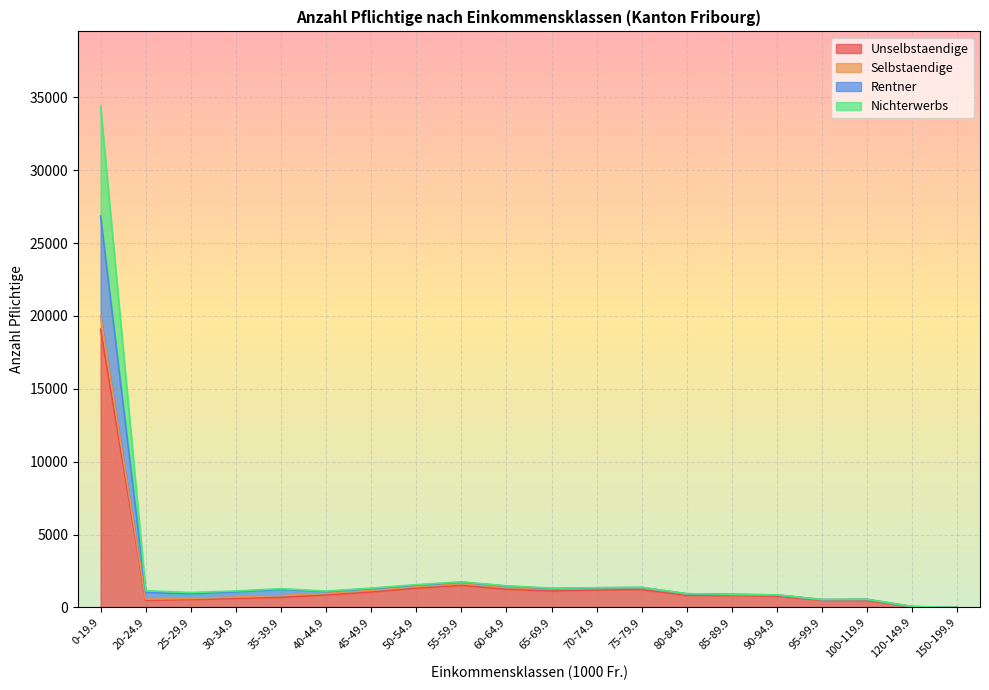

At which category is the sum across all series the highest?

0-19.9